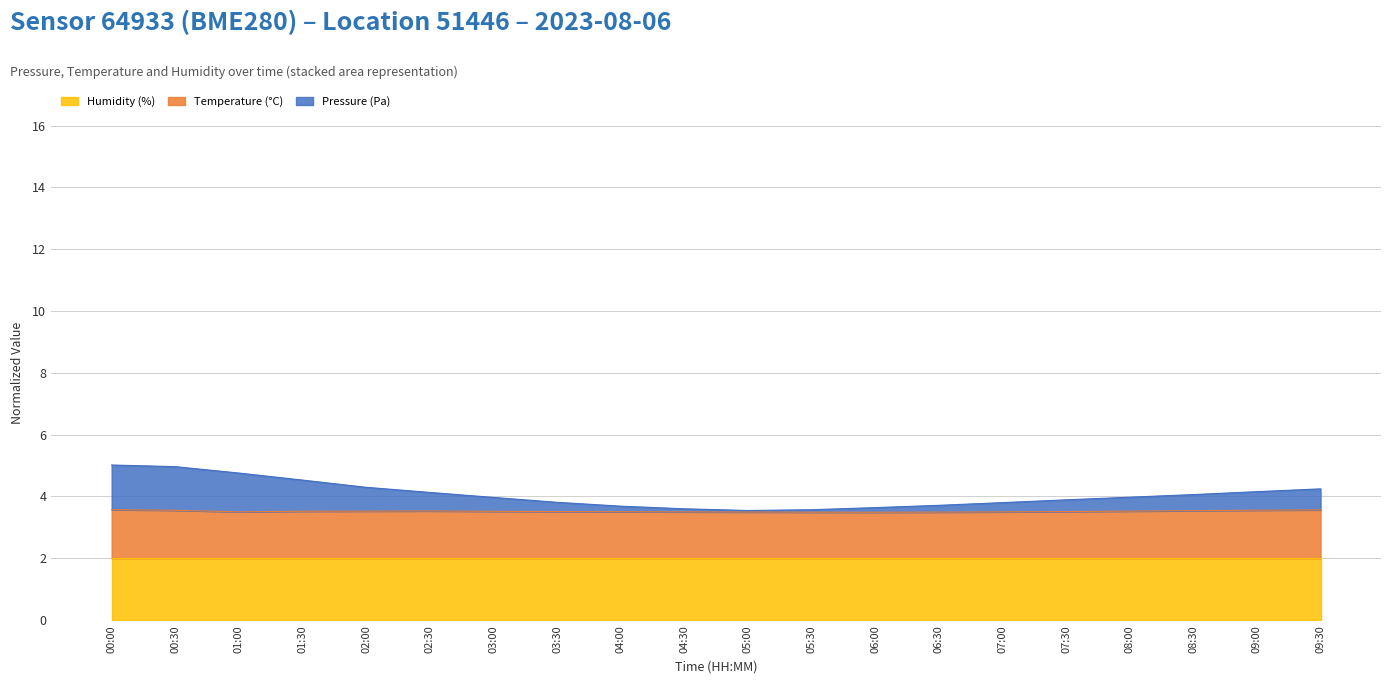

Where is Pressure (Pa) nearest to the value 4?

08:00